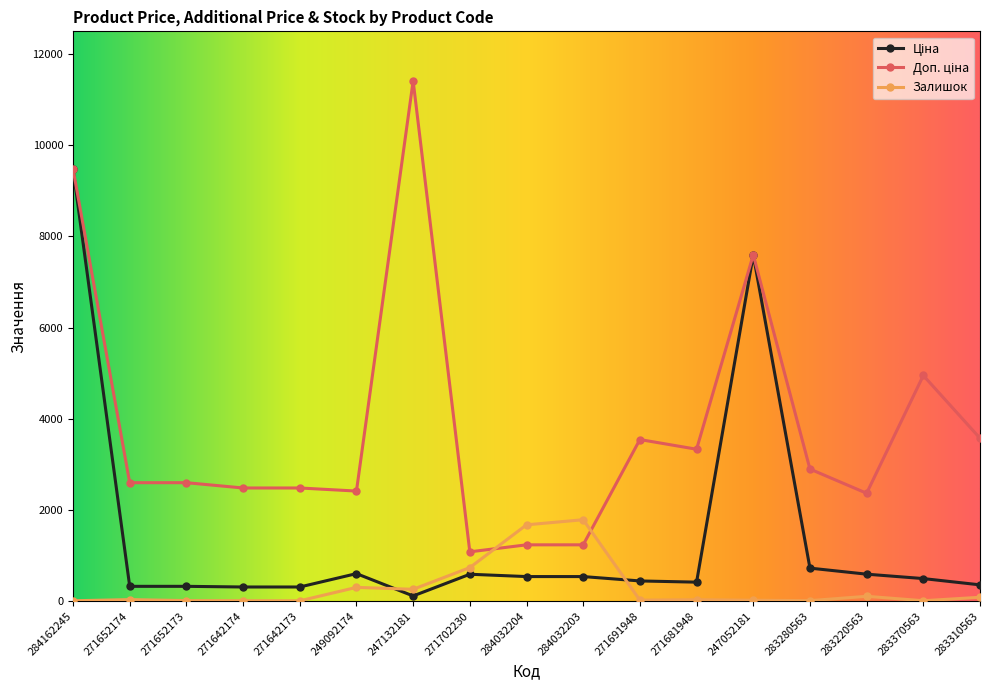

At which label is Залишок closest to 896?

271702230